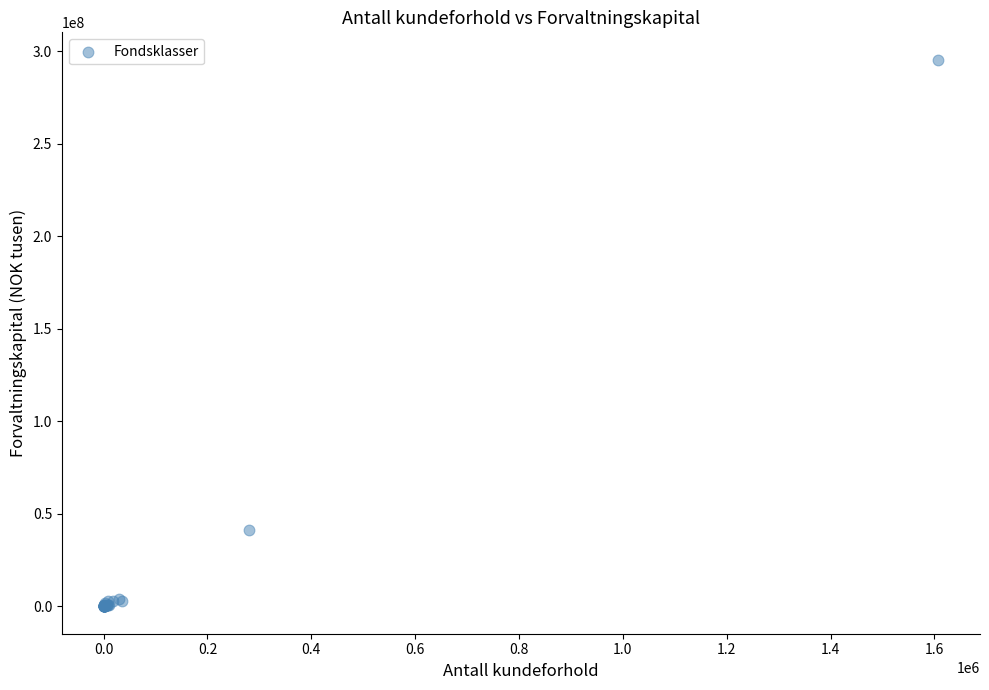

What Y value in the scatter plot is closest to 147767230?

41437187.2